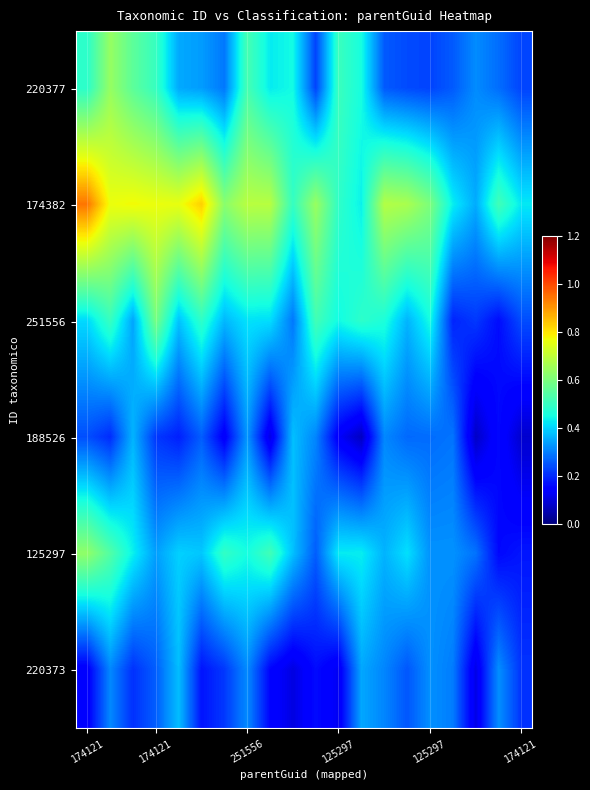

How many series are shown in this chart?

6